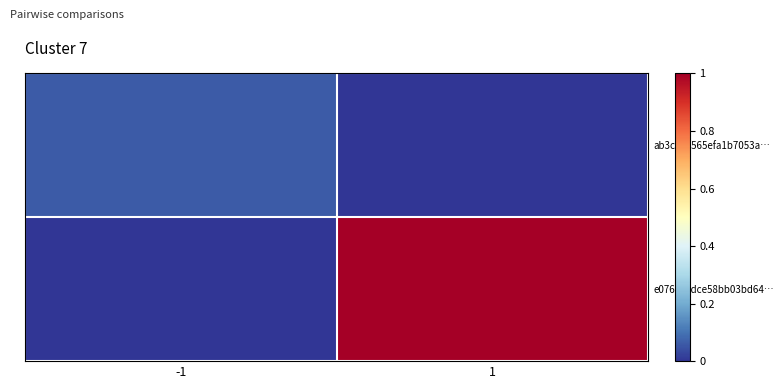

Between -1 and 1, which series saw the biggest shift?

e076ec3dce58bb03bd64…